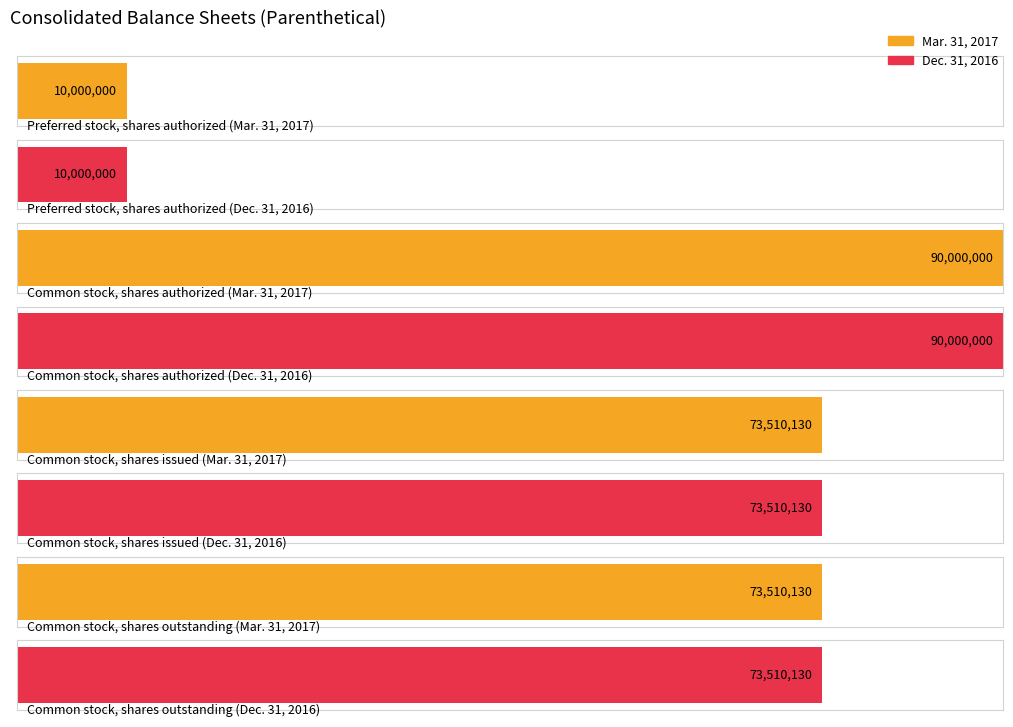

Reading left to right, extract all data points from this chart.

Mar. 31, 2017: Preferred stock, shares authorized=10000000	Common stock, shares authorized=90000000	Common stock, shares issued=73510130	Common stock, shares outstanding=73510130
Dec. 31, 2016: Preferred stock, shares authorized=10000000	Common stock, shares authorized=90000000	Common stock, shares issued=73510130	Common stock, shares outstanding=73510130